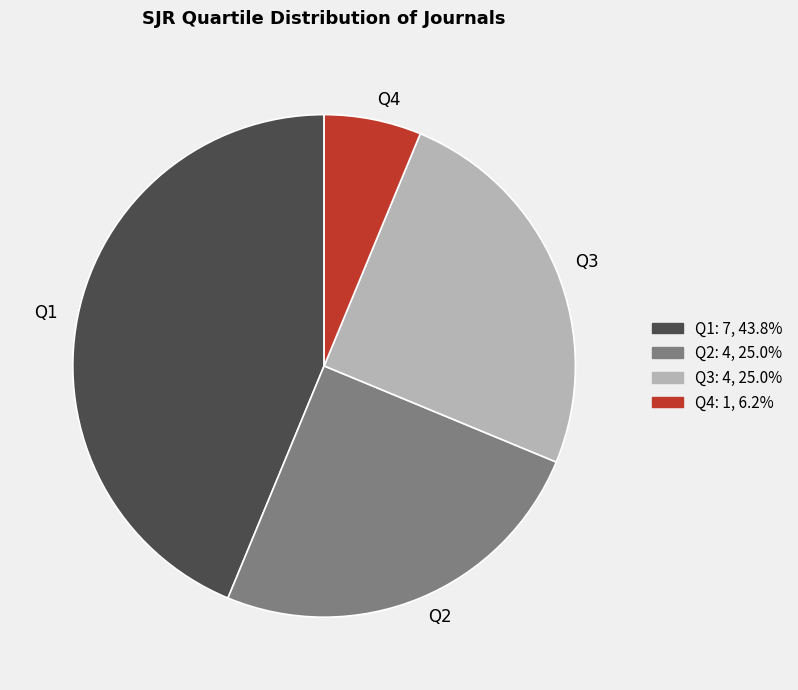

Between Q2 and Q1, which is larger?

Q1